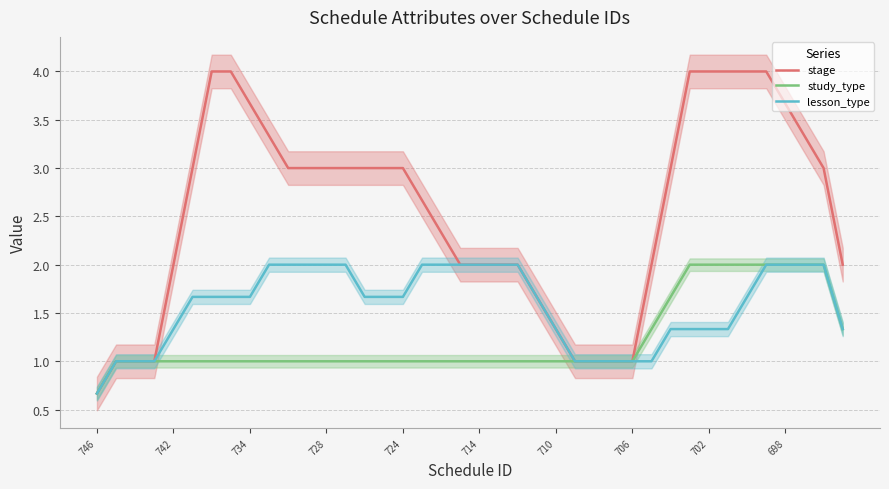

Which series has the largest range (max minus min)?

stage